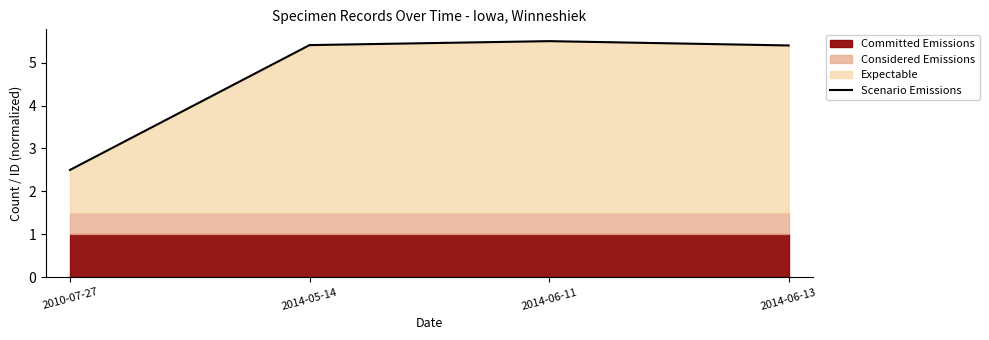

Reading right to left, extract all data points from this chart.

2014-06-13=5.4	2014-06-11=5.5	2014-05-14=5.4	2010-07-27=2.5